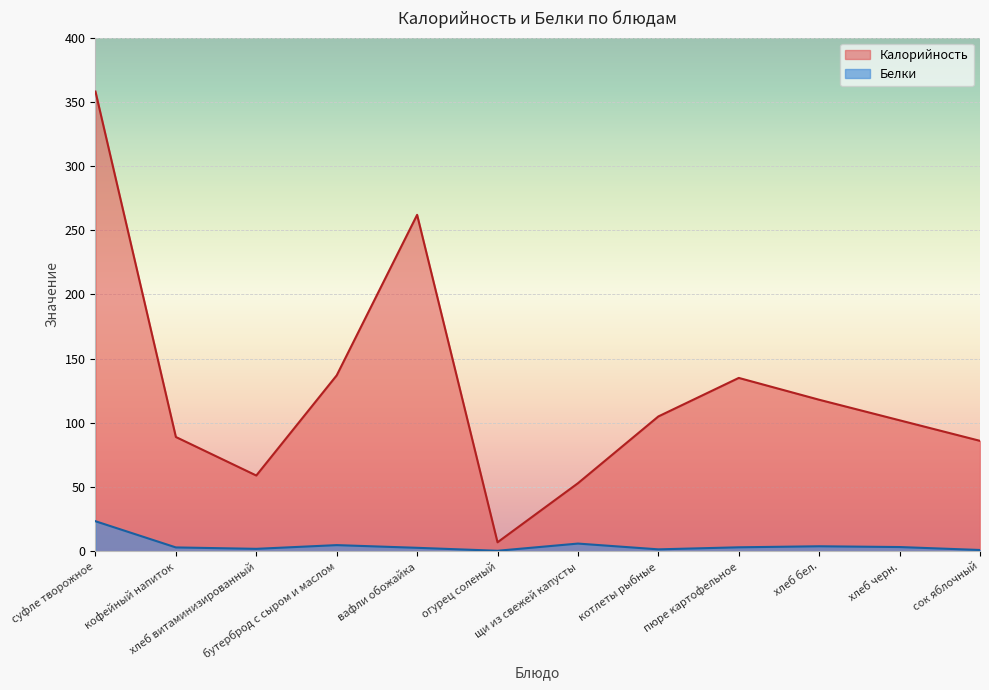

True or false: Белки has a value of 4.3 at пюре картофельное.

False